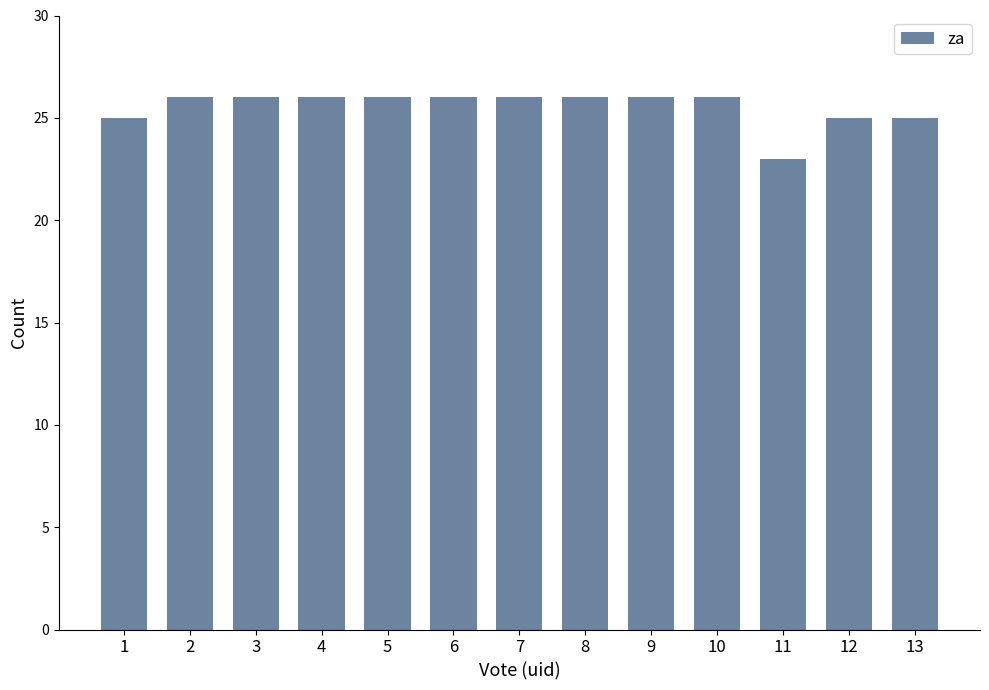

Is it true that the value at 5 is 26?

True